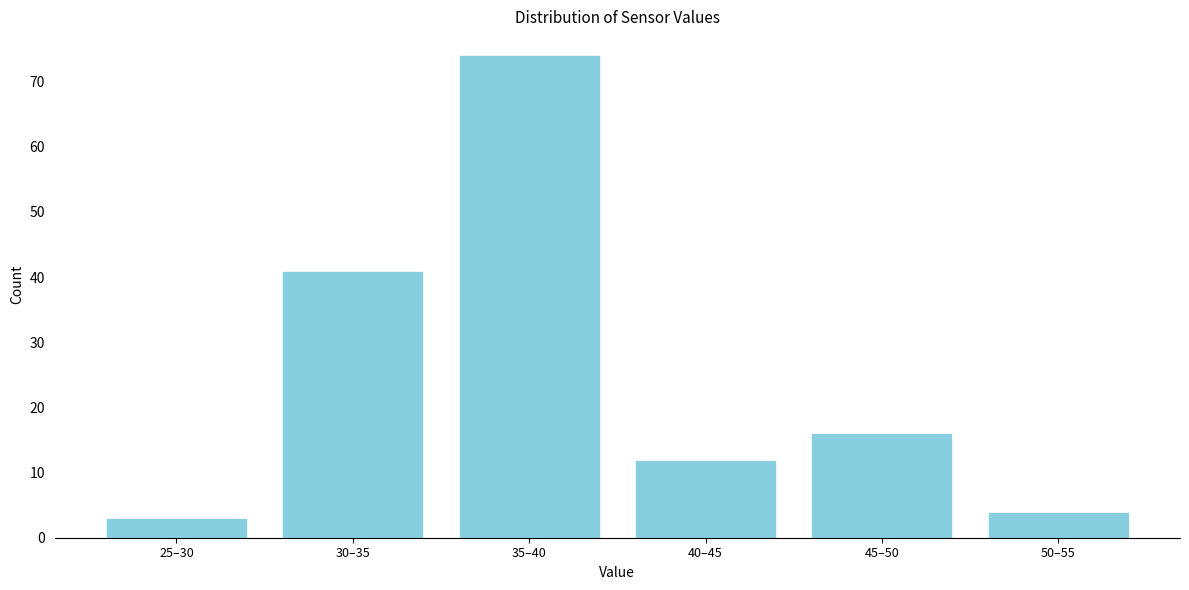

Reading left to right, what are all the values shown in this chart?

25–30=3	30–35=41	35–40=74	40–45=12	45–50=16	50–55=4